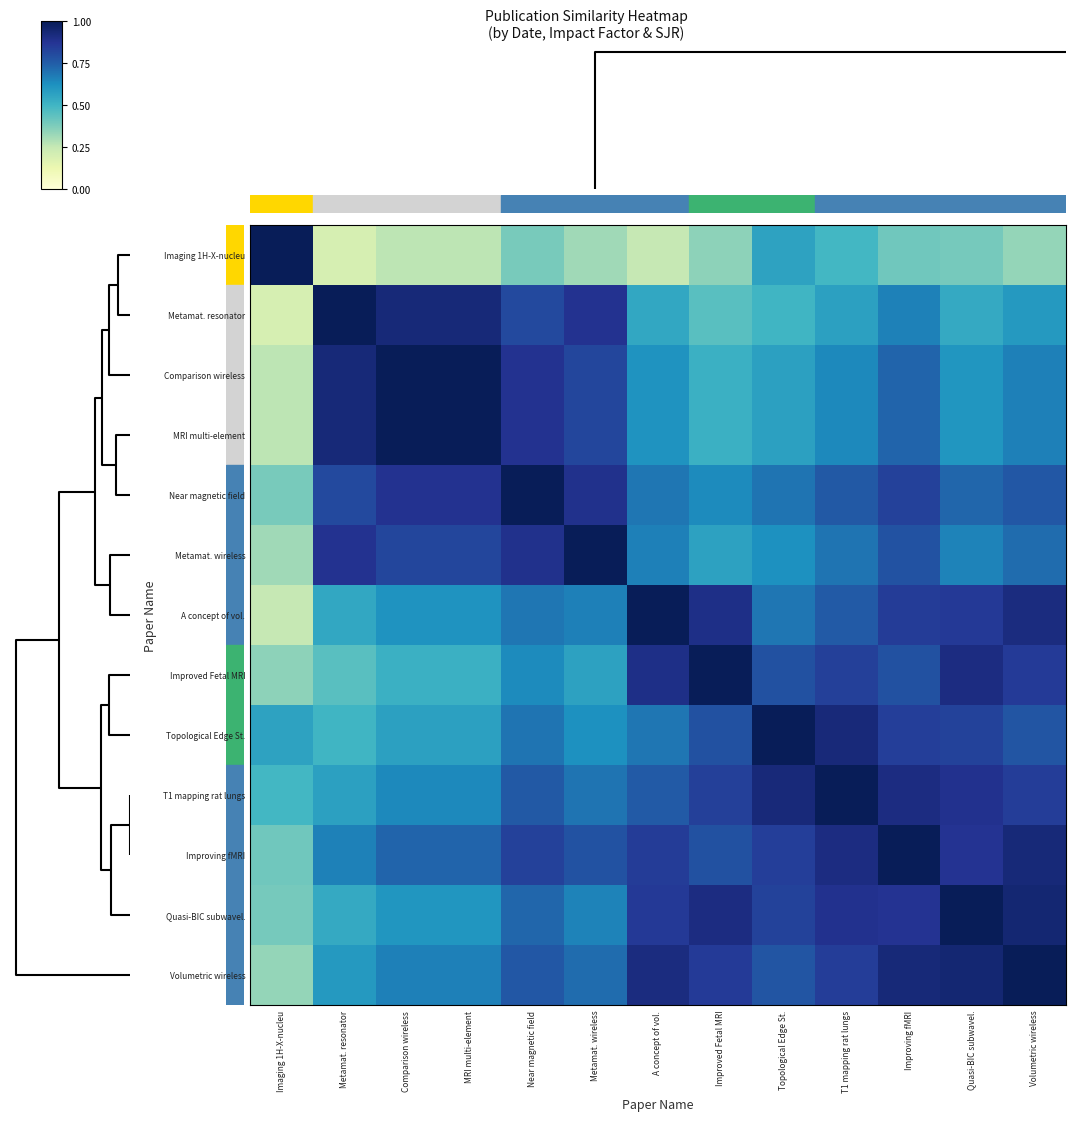

Count the number of categories in the chart.

13